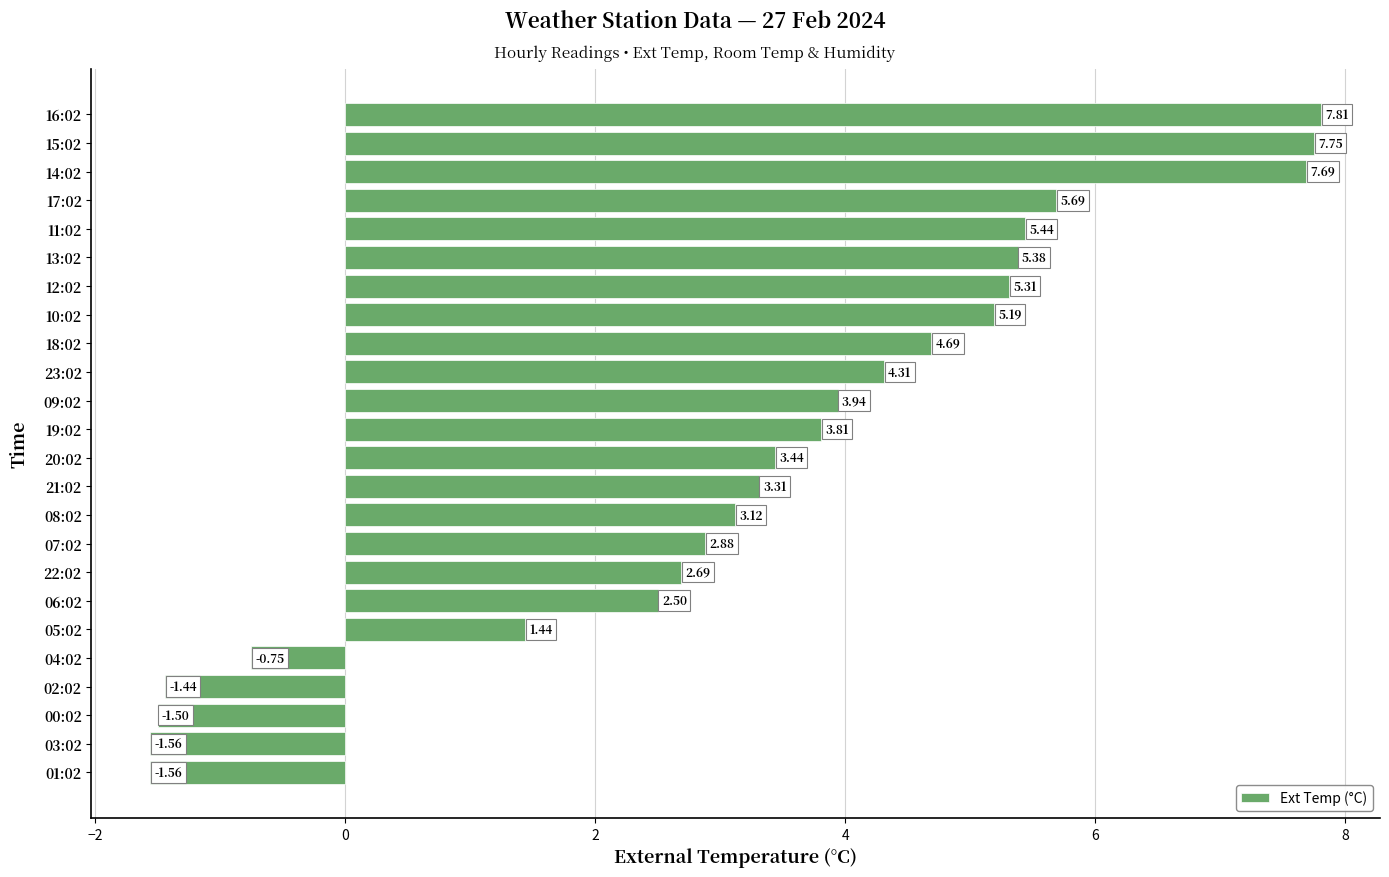

What is the difference between the values at 11:02 and 05:02?

4.0